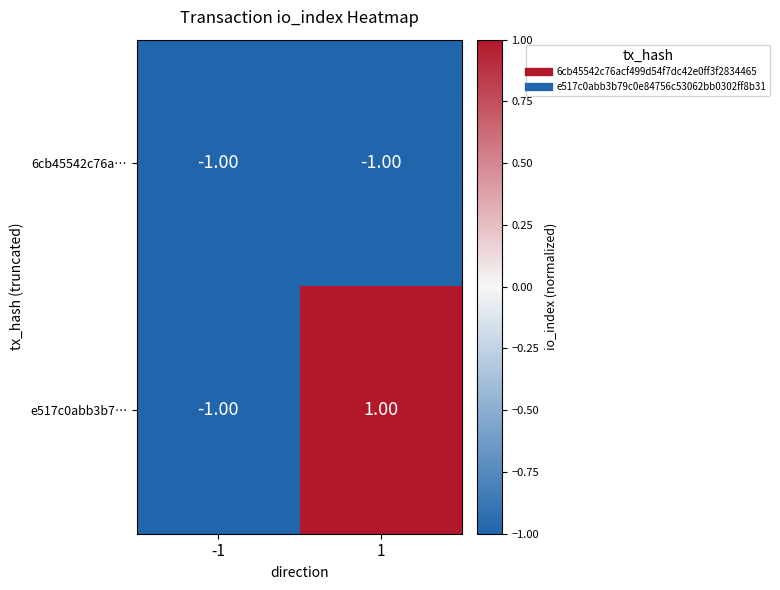

How many values in e517c0abb3b7… are below zero?

1